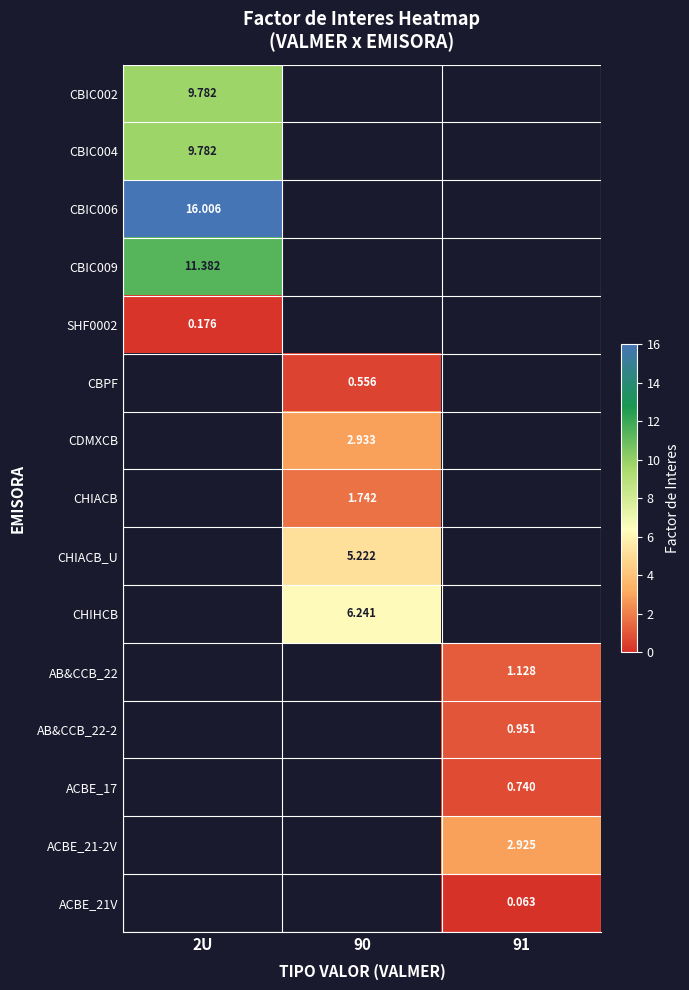

Read the ACBE_17 value at 91.

0.7